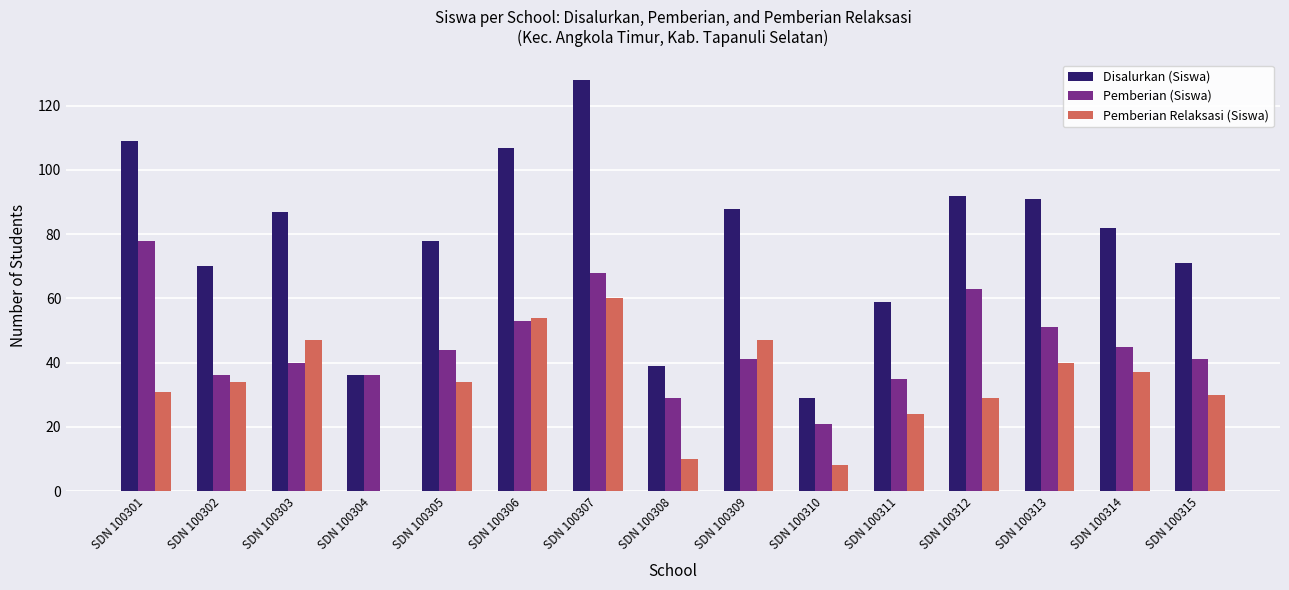

How many distinct data groups are displayed?

3